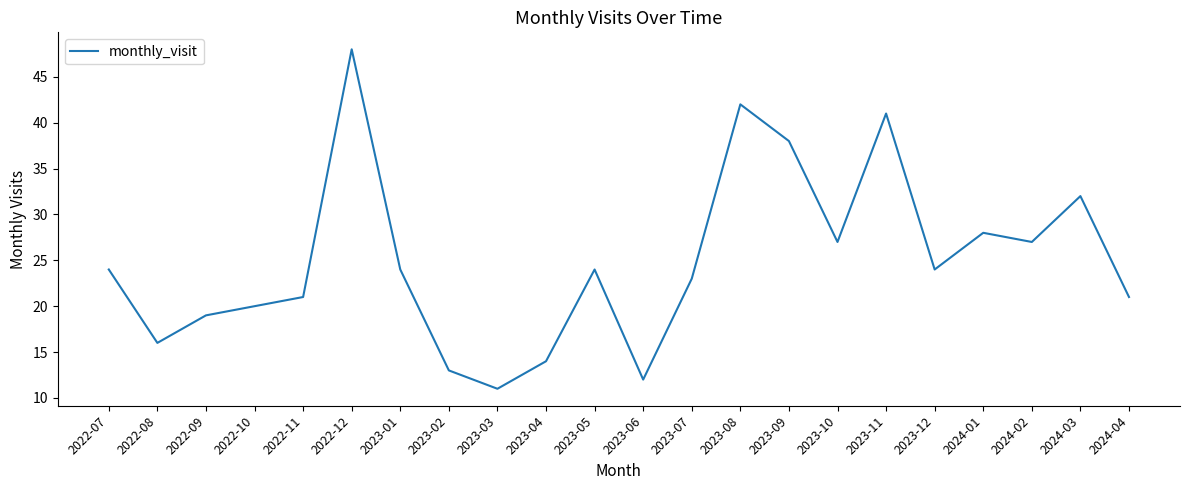

The chart shows a value of 58 at 2023-09. True or false?

False